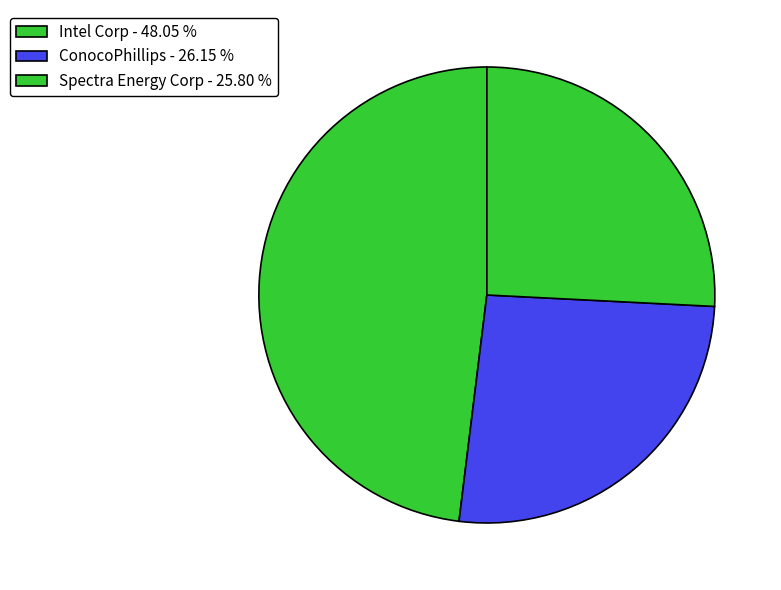

How many slices are in this pie chart?

3